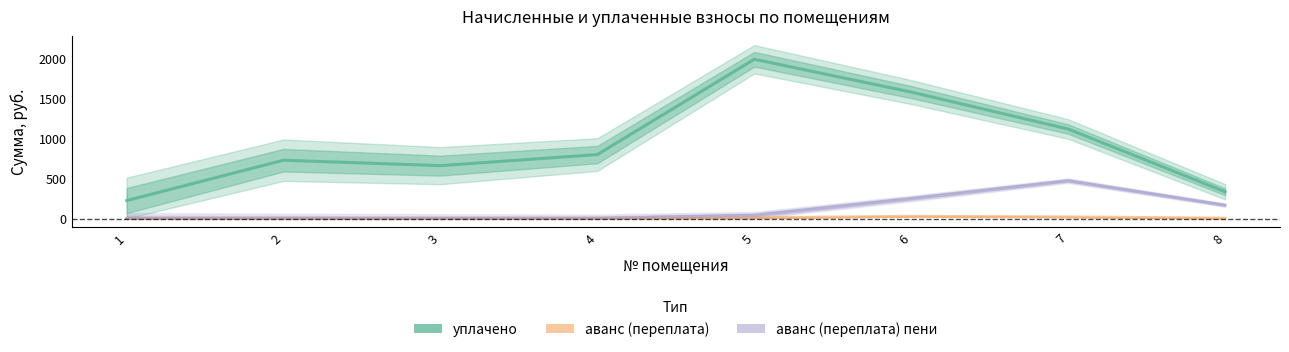

The value of аванс (переплата) at 2 is 0.0. True or false?

True